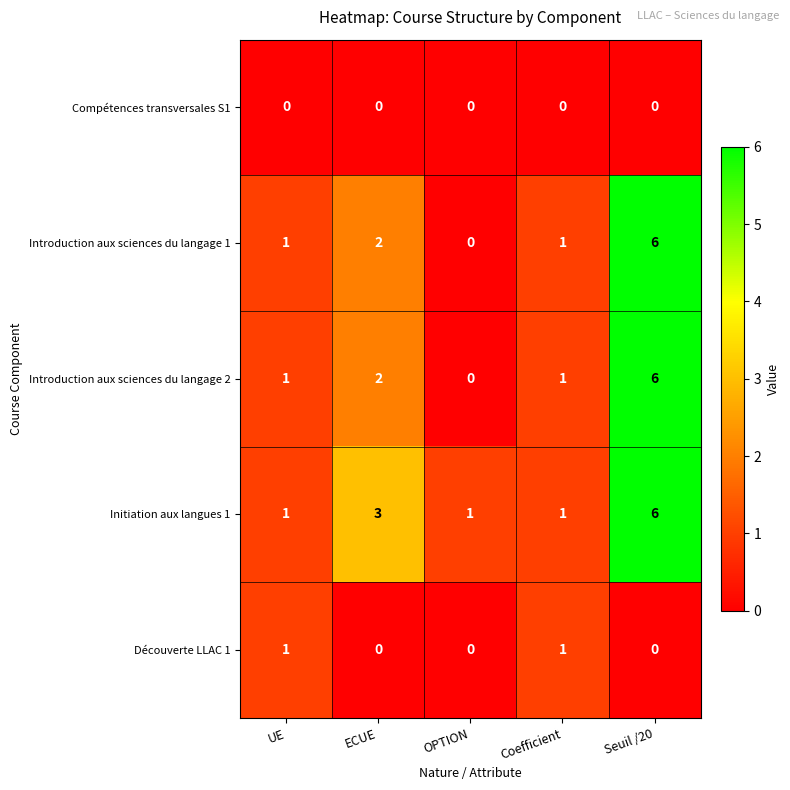

What is the greatest value displayed?

6